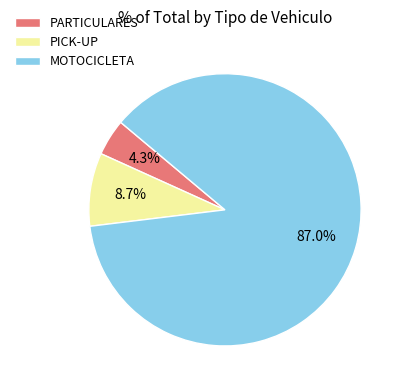

To the nearest percent, what portion does PICK-UP represent?

9%